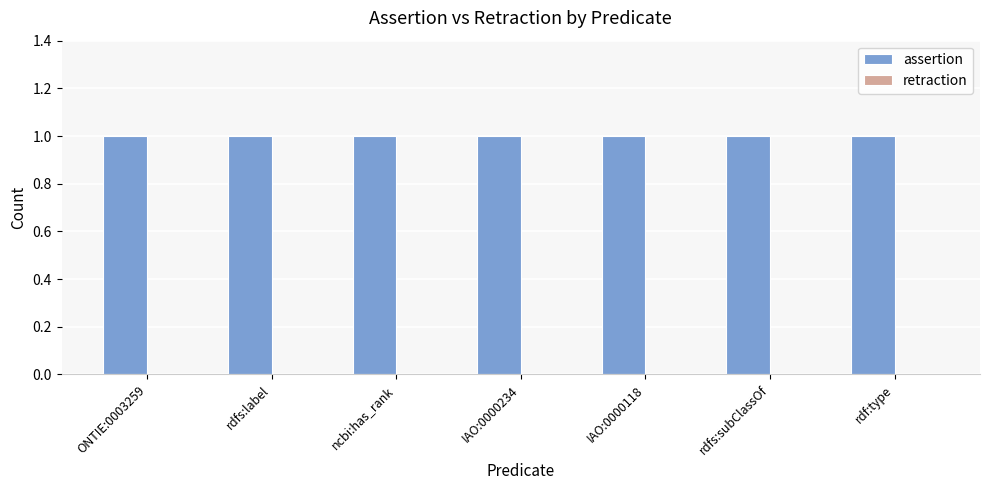

What are all the series names shown in the legend?

assertion, retraction